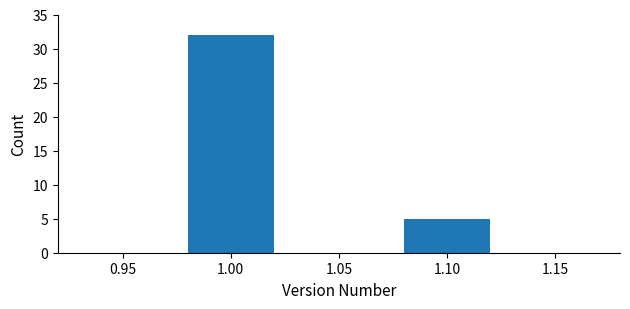

Reading left to right, what are all the values shown in this chart?

32	5